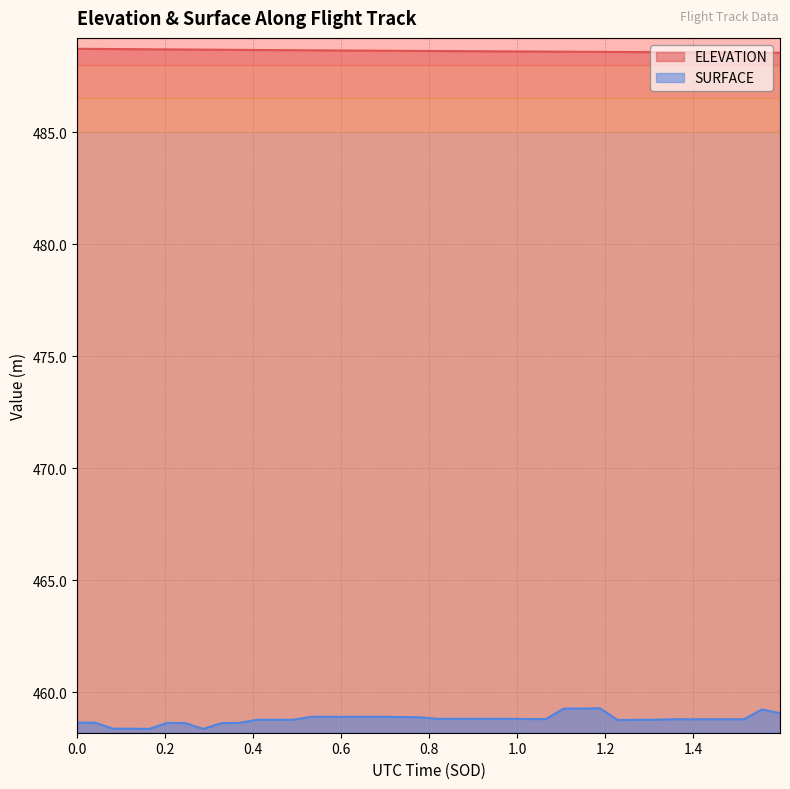

True or false: ELEVATION and SURFACE cross at least once.

False